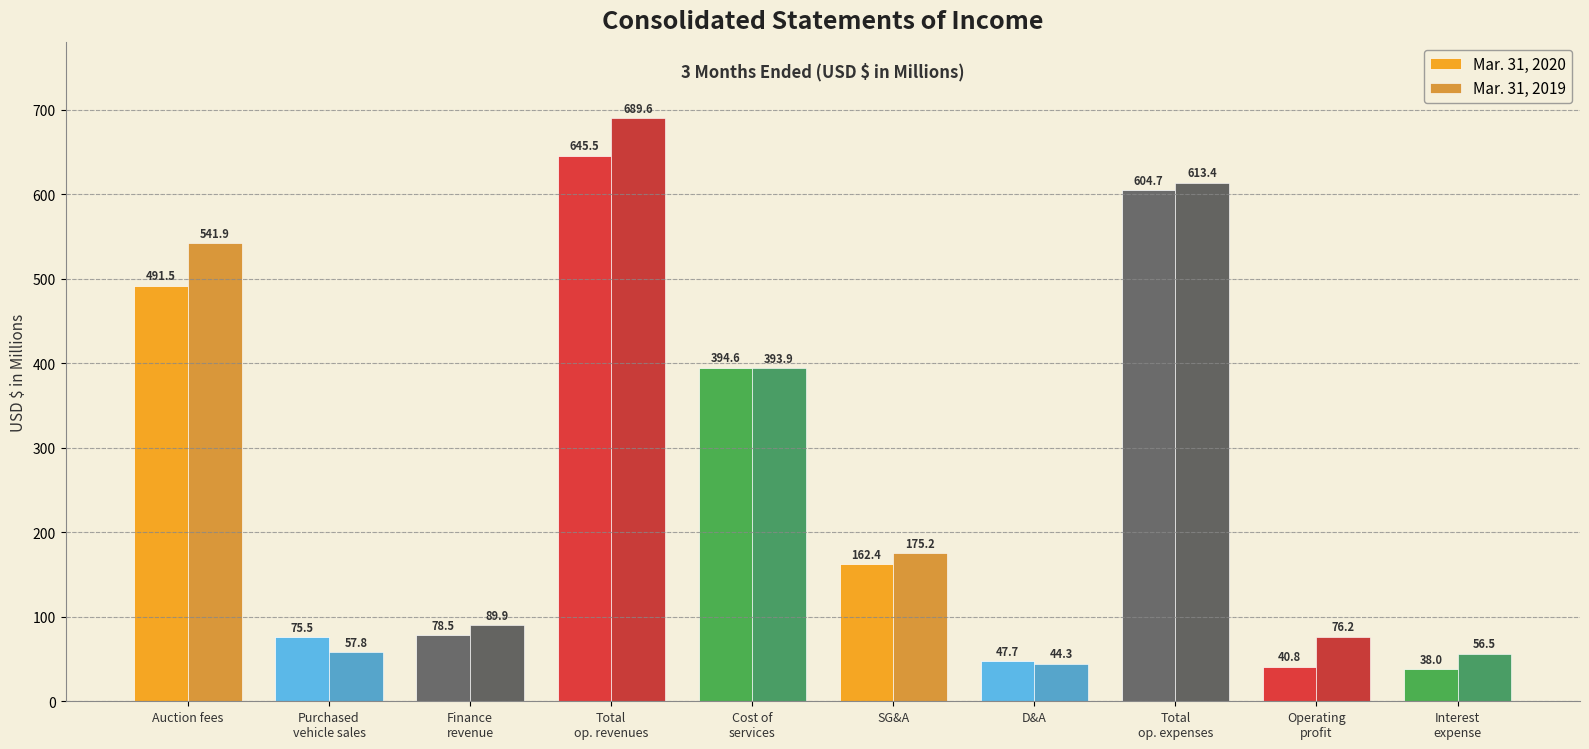

True or false: Mar. 31, 2019 has a value of 541.9 at Auction fees.

True